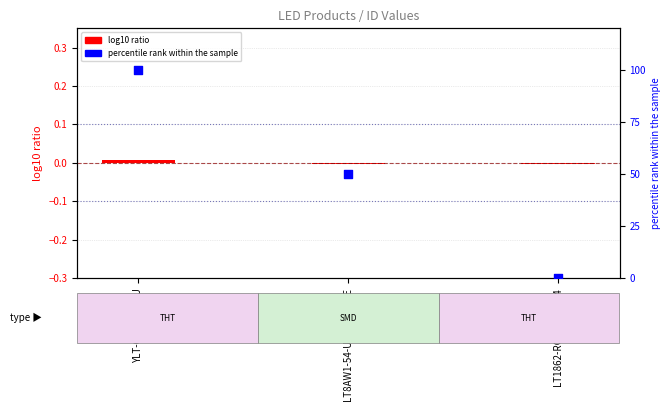

What are all the series names shown in the legend?

log10 ratio, percentile rank within the sample